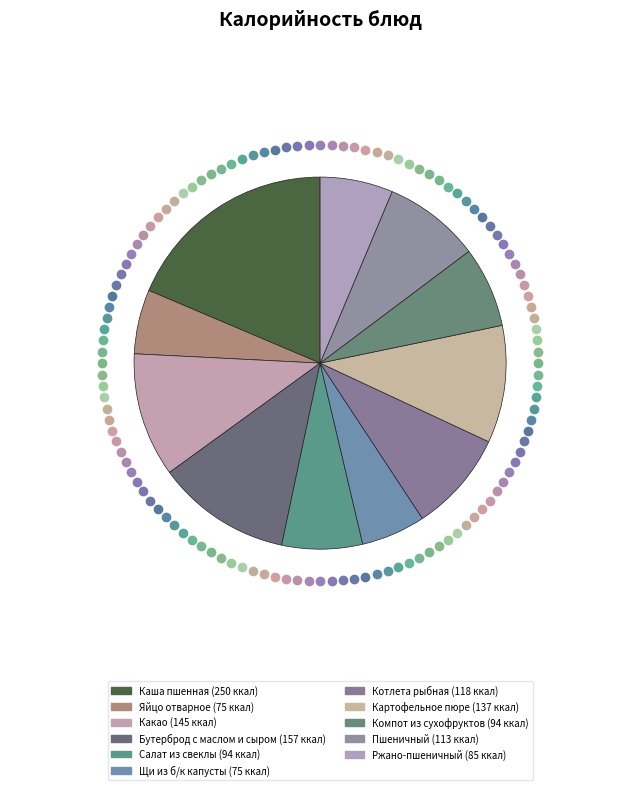

Does Бутерброд с маслом и сыром account for over 50% of the chart?

No